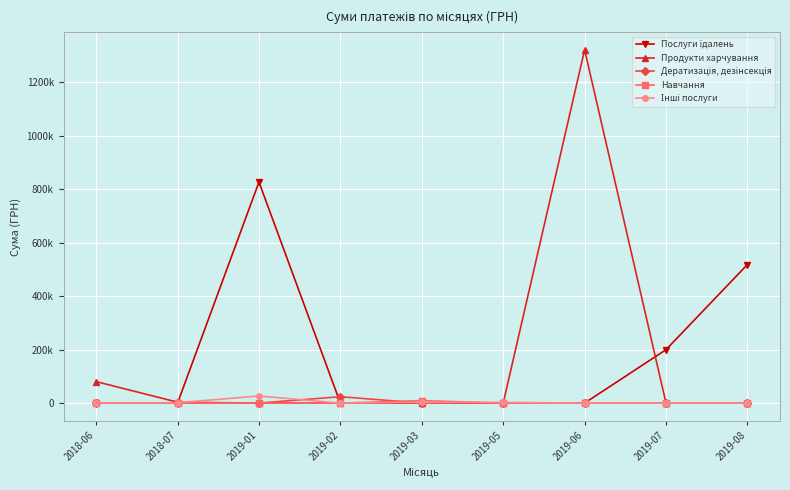

True or false: Продукти харчування and Дератизація, дезінсекція cross at least once.

False